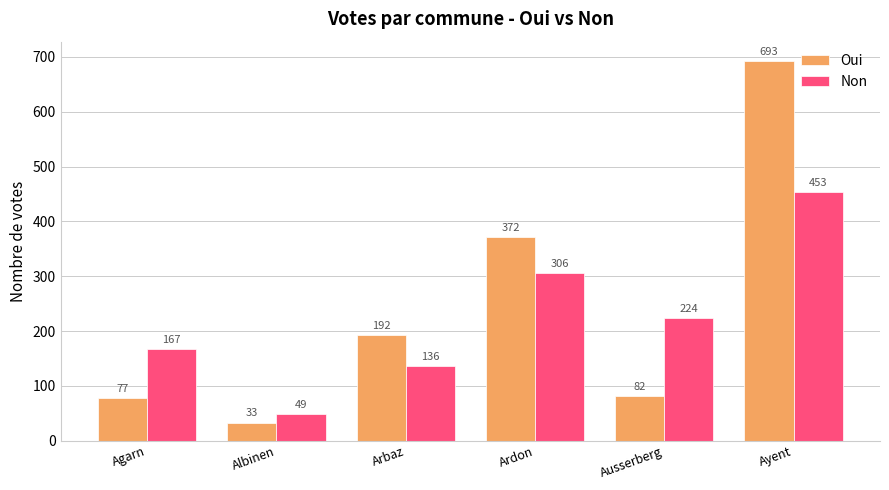

What are all the series names shown in the legend?

Oui, Non